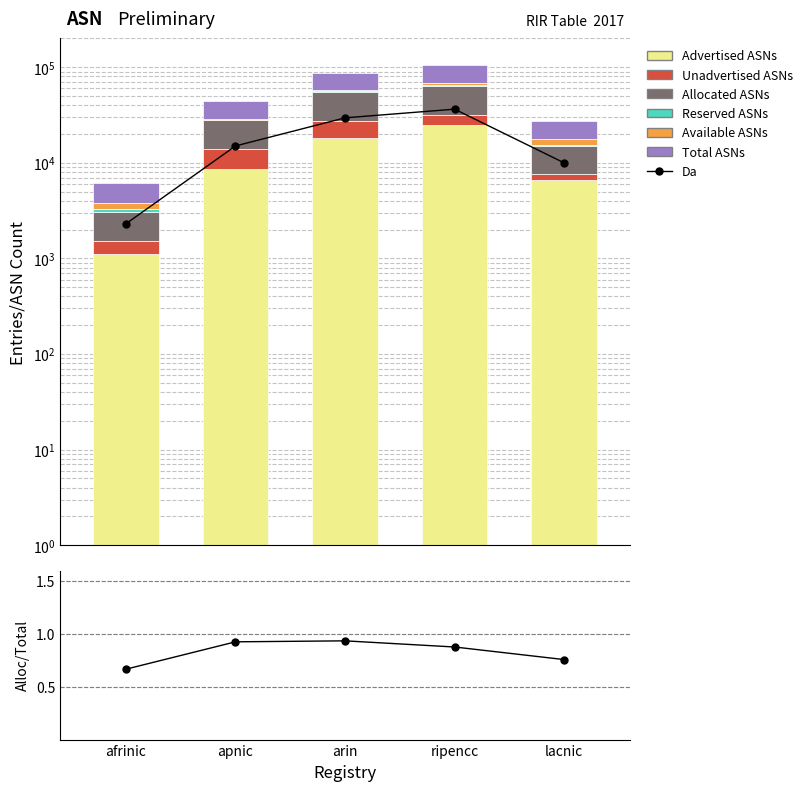

What position from the left is afrinic?

1